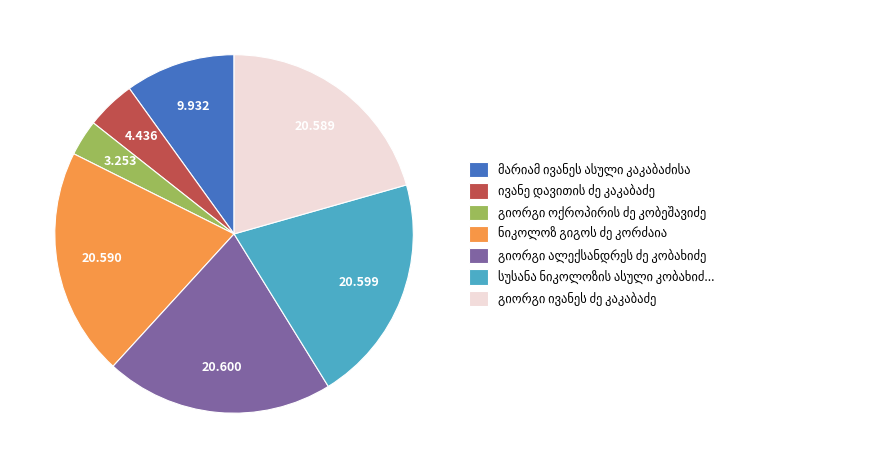

Is there a majority slice in this chart?

No